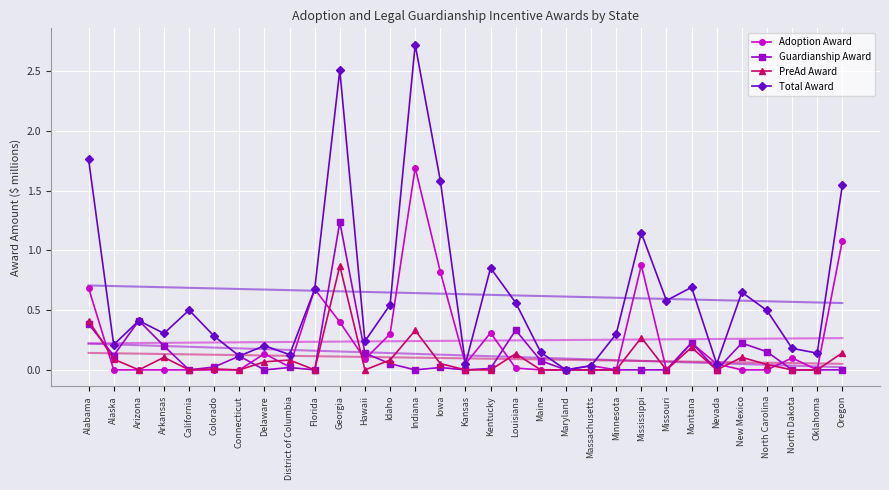

At how many categories does at least one series exceed 1?

6